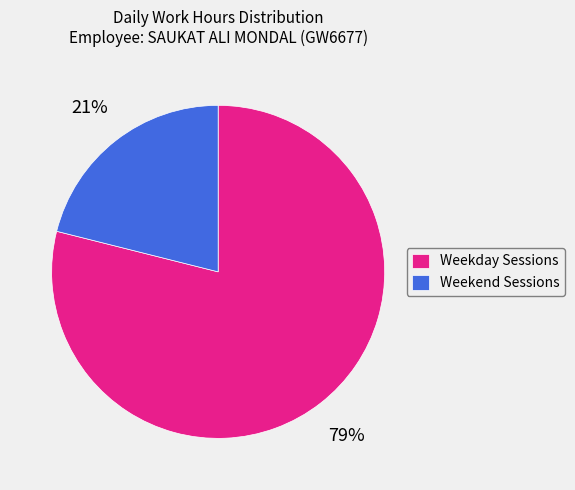

Combined, do Weekday Sessions and Weekend Sessions account for over 50%?

Yes